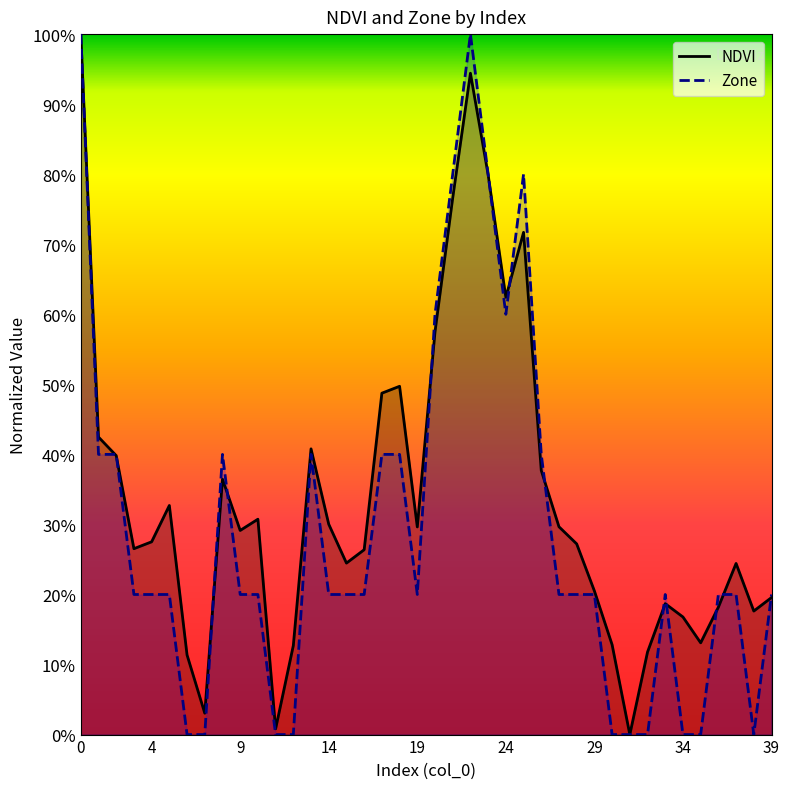

Which label corresponds to the smallest value in the chart?

31